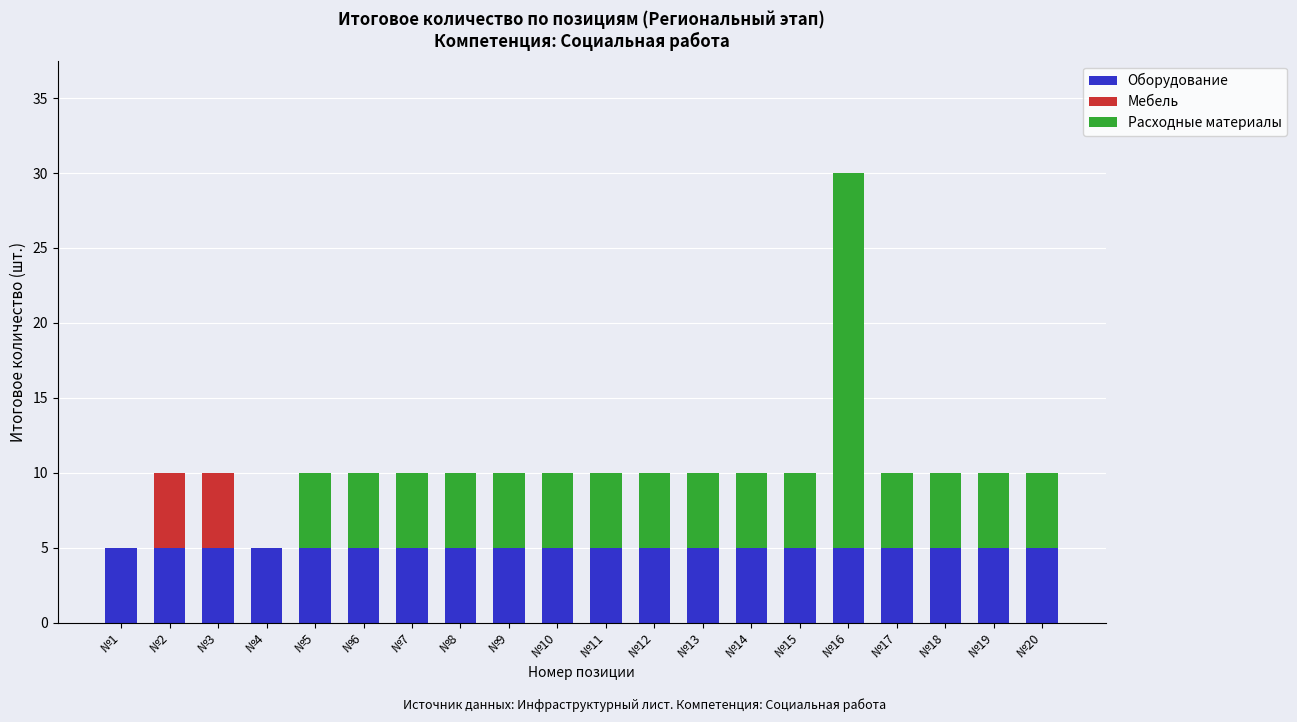

Count the number of categories in the chart.

20